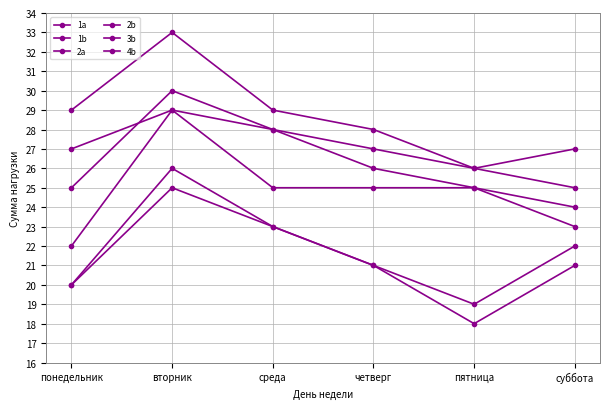

Reading left to right, transcribe all the data shown in this chart.

1a: 20	25	23	21	19	22
1b: 20	26	23	21	18	21
2a: 29	33	29	28	26	27
2b: 27	29	25	25	25	24
3b: 22	29	28	26	25	23
4b: 25	30	28	27	26	25